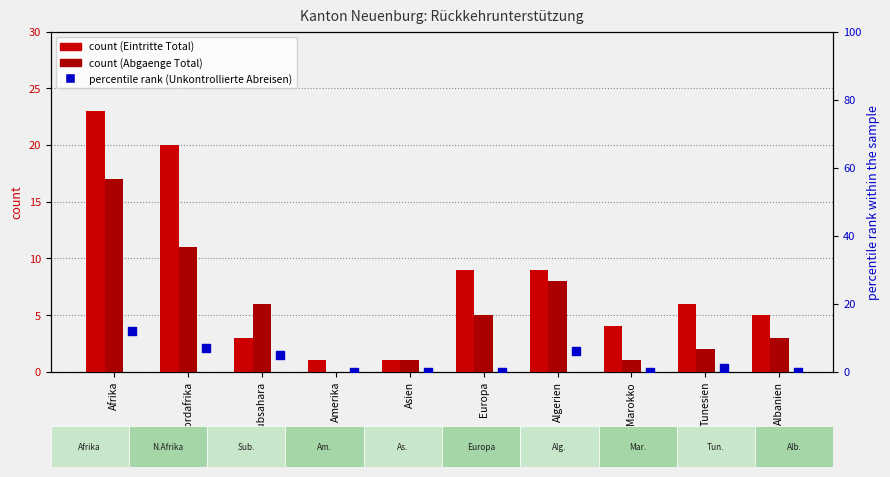

Which series has the largest Y range (max minus min)?

Eintritte Total